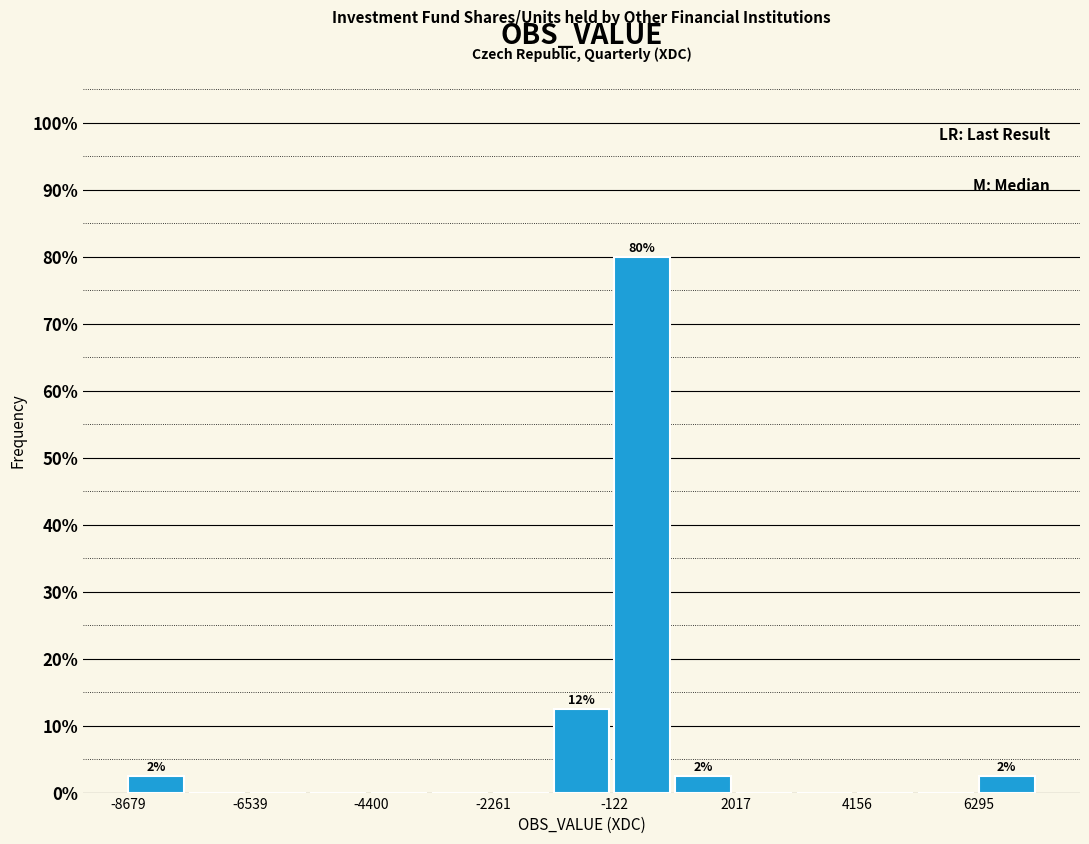

Read against the x-axis, roughly where is the centre of the tallest bar?

500